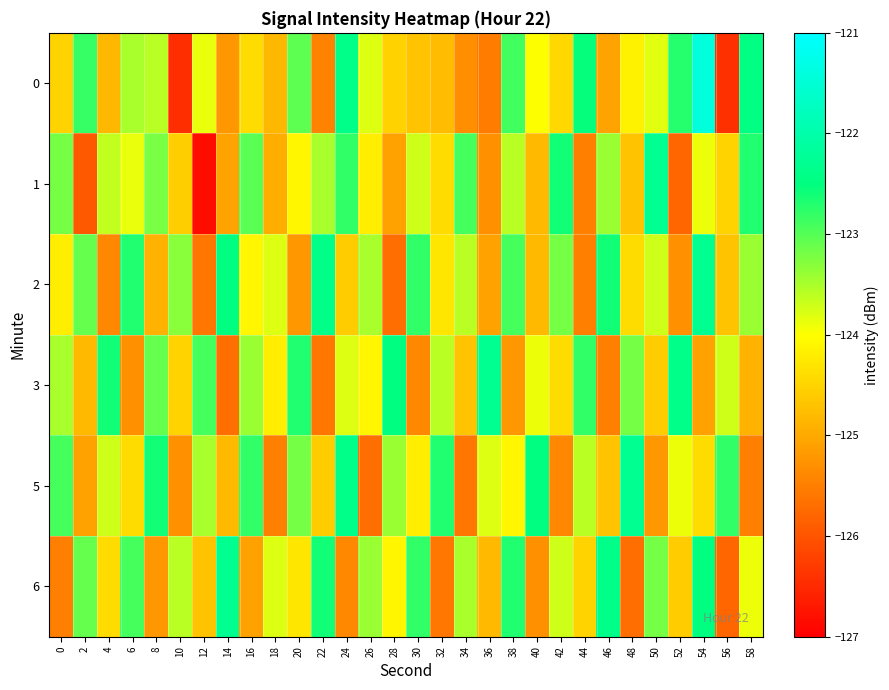

Between 18 and 32, which series saw the biggest shift?

5